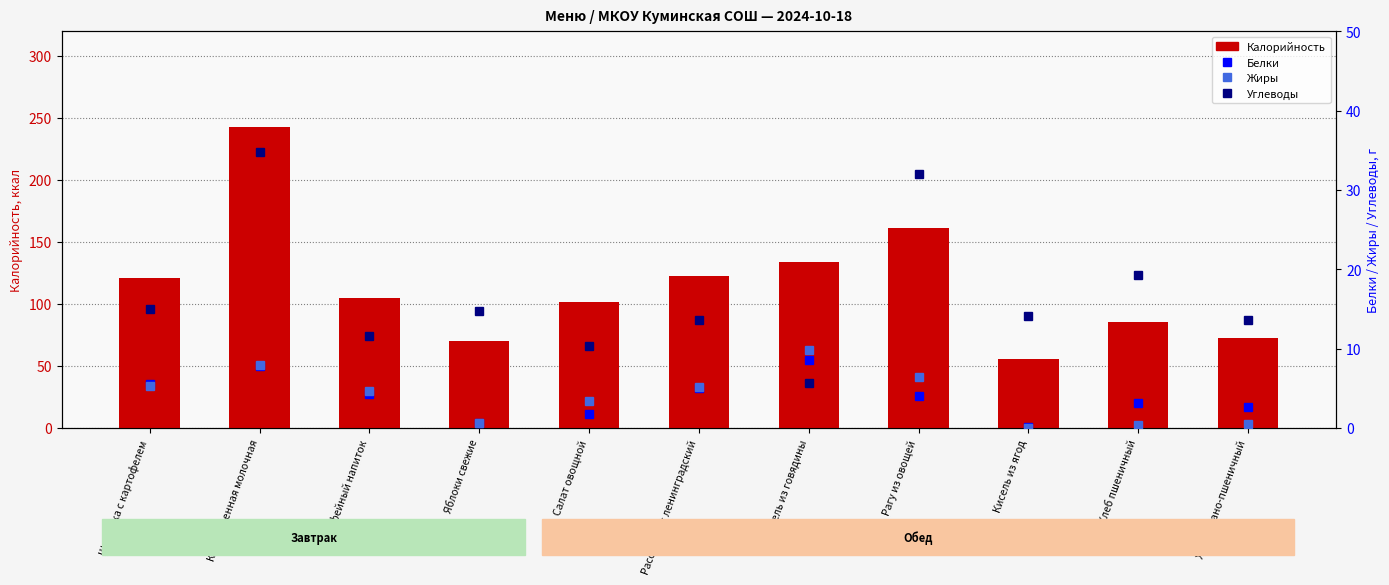

What is the average value of the Калорийность series?

115.7